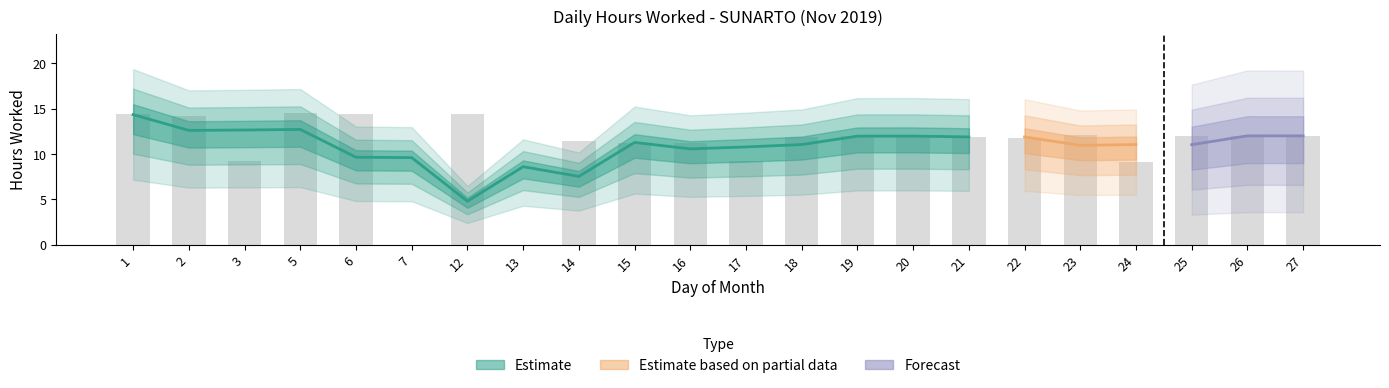

List the labels in order of value, smallest first.

7, 13, 24, 3, 17, 15, 16, 14, 22, 18, 21, 27, 25, 26, 19, 23, 20, 2, 1, 12, 6, 5